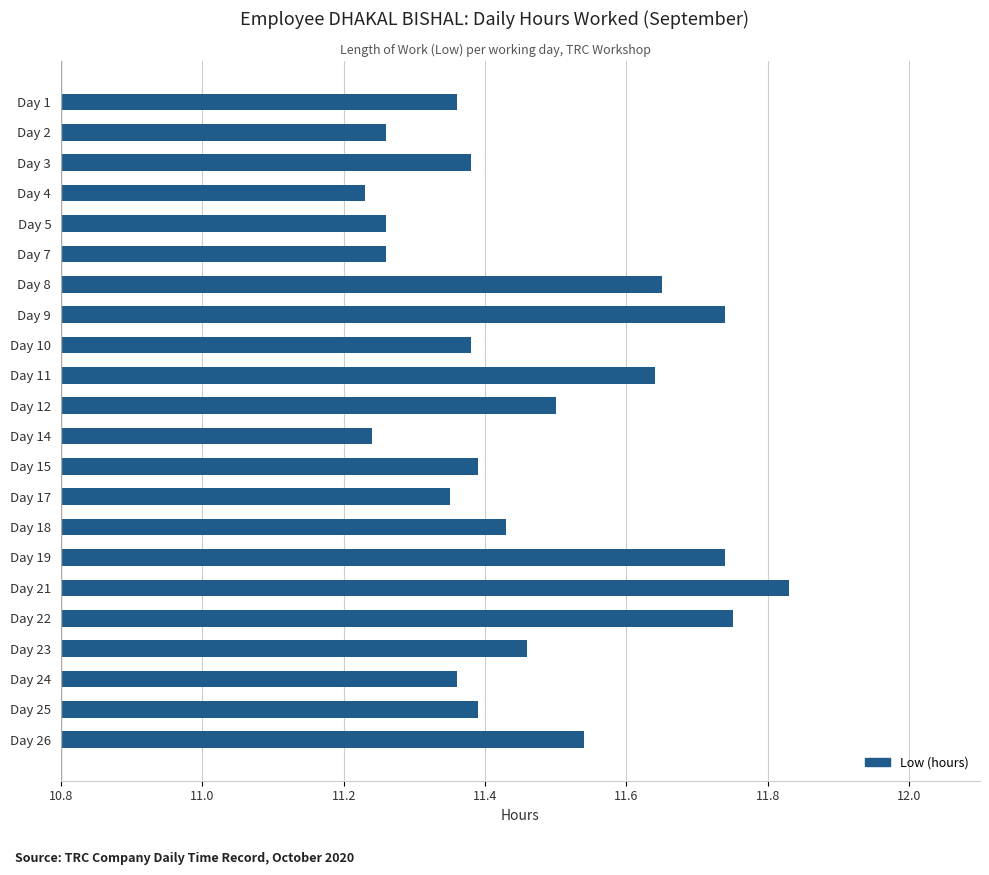

Does the chart contain stacked bars?

No